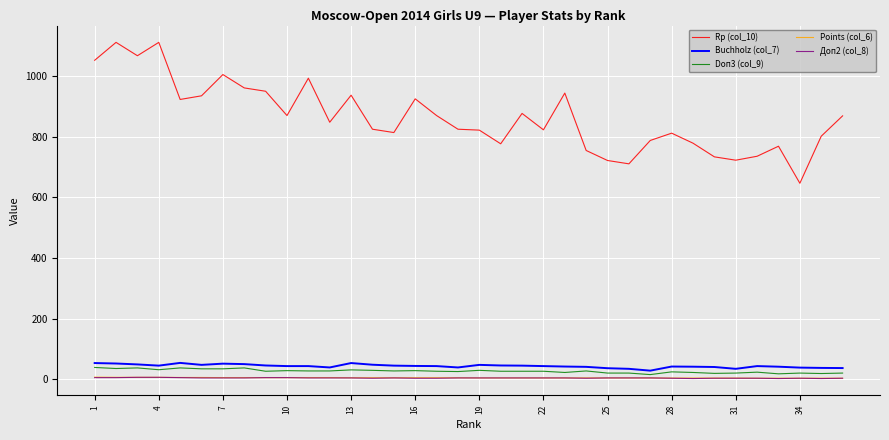

What is the maximum value shown in the chart?

1110.0